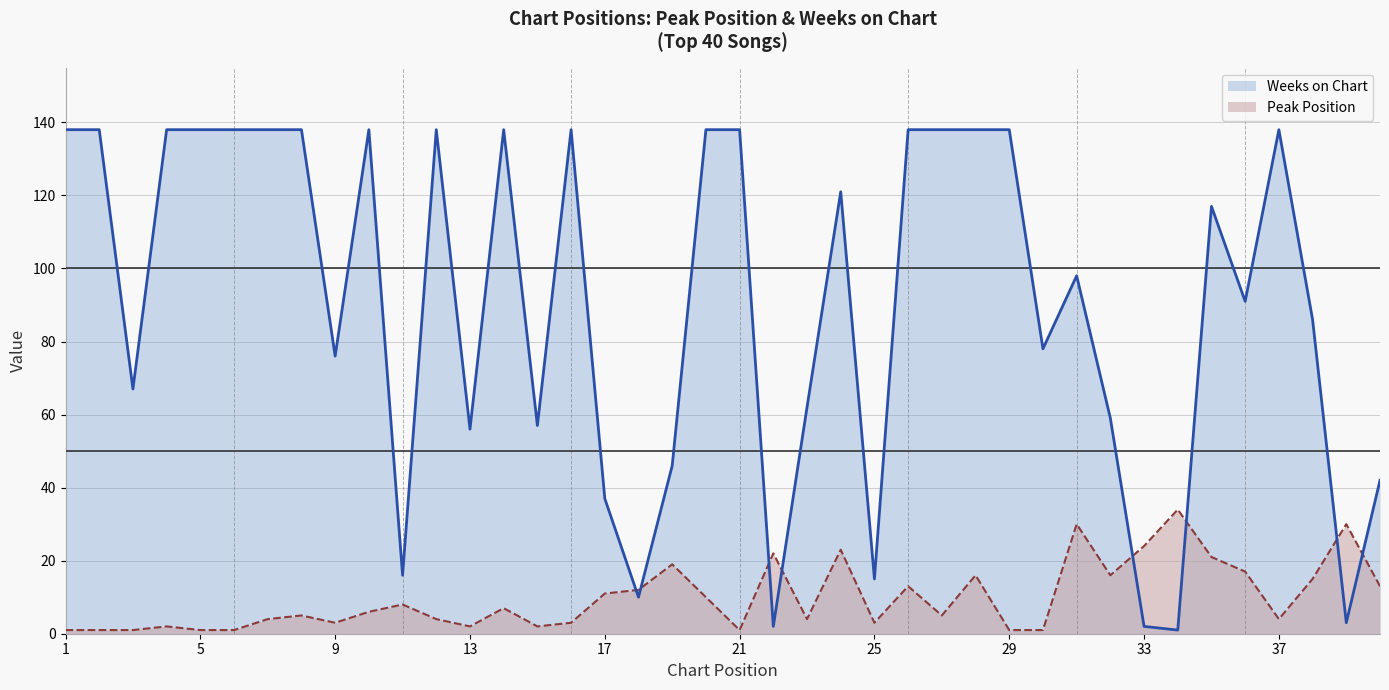

How many data points in Peak Position are less than 6?

20